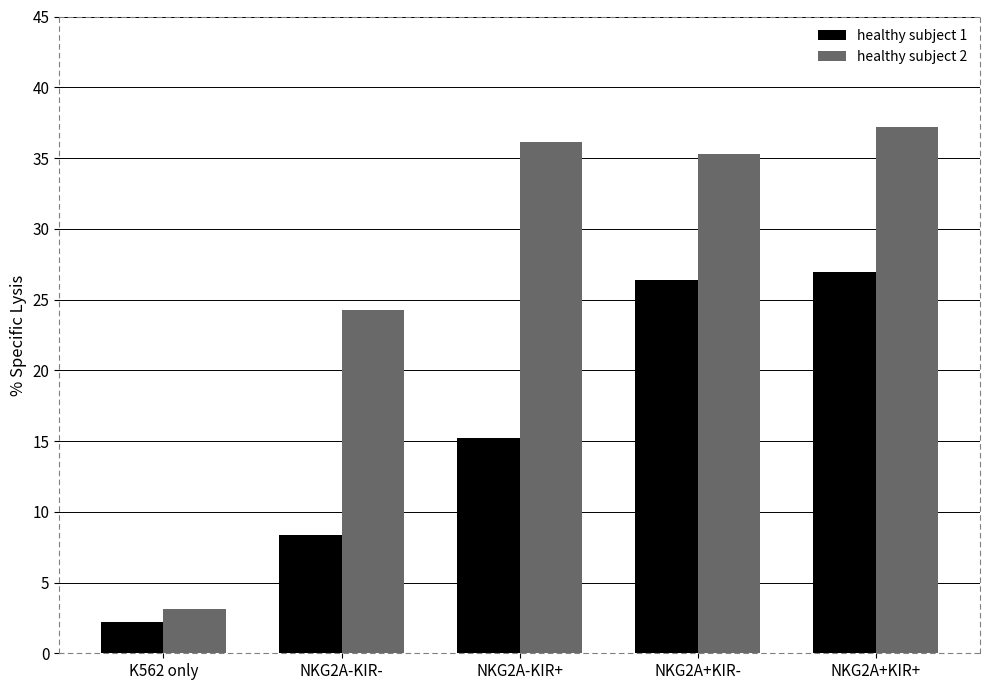

The healthy subject 2 series shows 35.3 at NKG2A+KIR-. True or false?

True